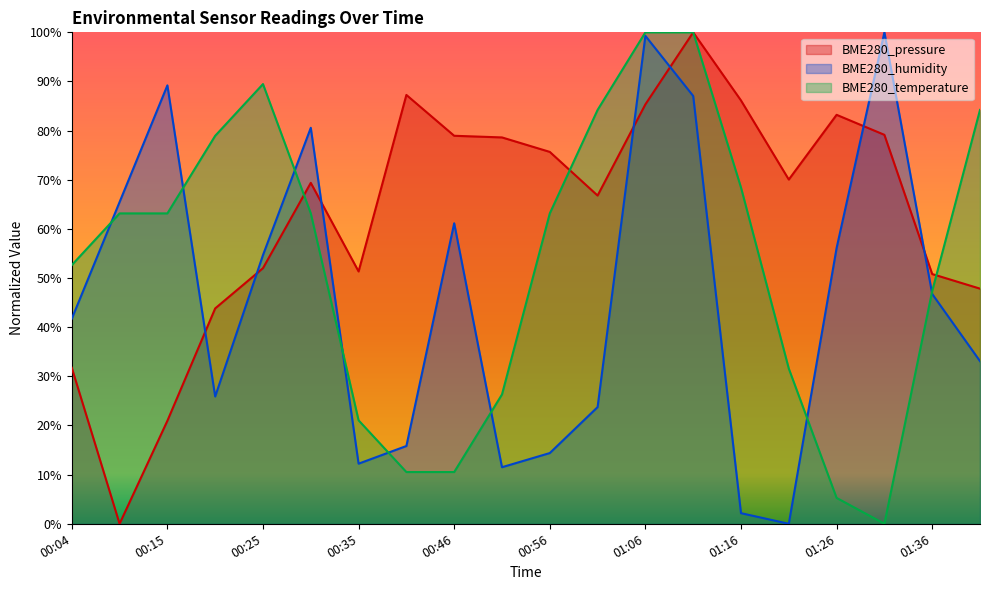

Which series has the widest spread of values?

BME280_pressure